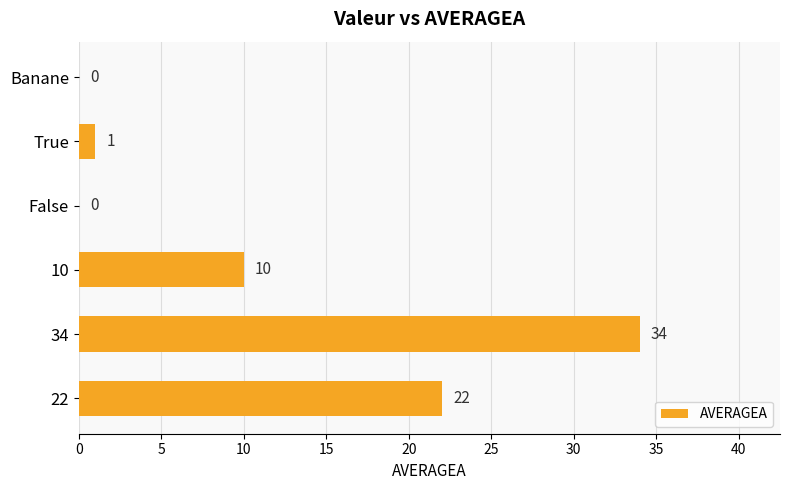

What value does the data have at 22, to the nearest 5?

20